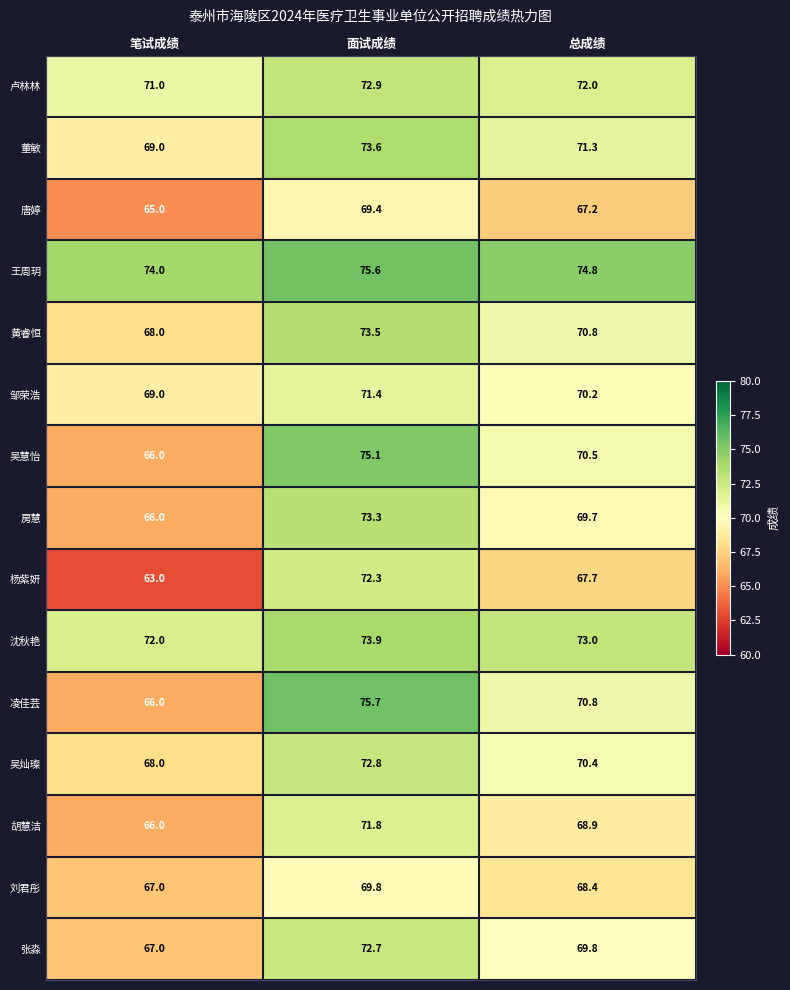

At 面试成绩, list the series in order from smallest to largest.

唐婷, 刘君彤, 邹荣浩, 胡慧洁, 杨紫妍, 张淼, 吴灿璨, 卢林林, 房慧, 黄睿恒, 董敏, 沈秋艳, 吴慧怡, 王周玥, 凌佳芸